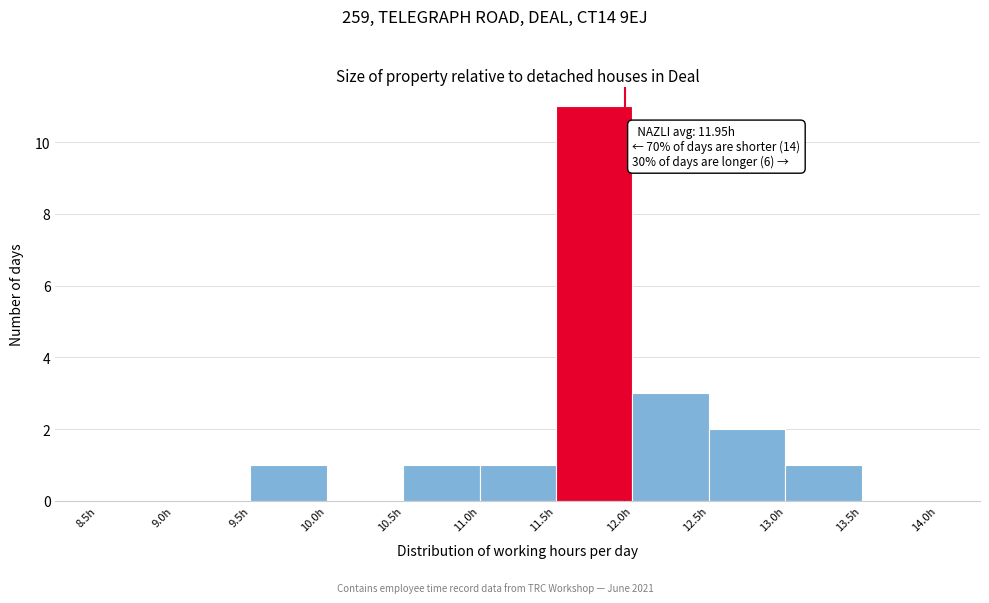

Over which range of the x-axis is the bar tallest?

11.5 to 12.0